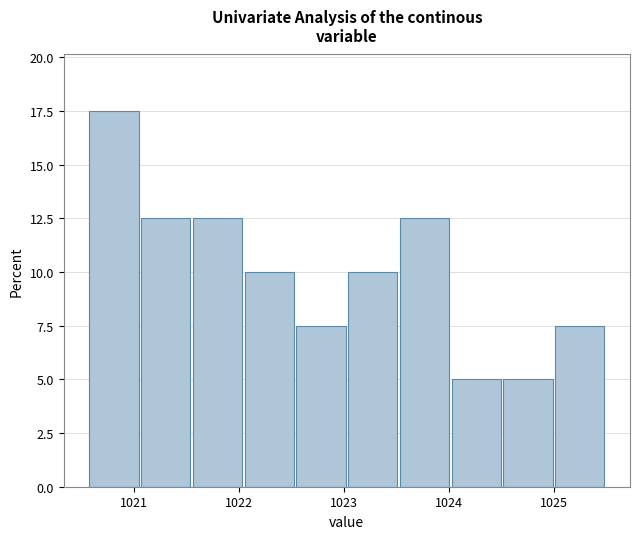

Reading left to right, transcribe this chart: for each bar, give the range it covers on the x-axis and its height. Neither the bar edges nor the heights are printed on the chart, so give them approximately, as read against the axes.

1020.6 to 1021.1: 17.5
1021.1 to 1021.6: 12.5
1021.6 to 1022.1: 12.5
1022.1 to 1022.5: 10.0
1022.5 to 1023.0: 7.5
1023.0 to 1023.5: 10.0
1023.5 to 1024.0: 12.5
1024.0 to 1024.5: 5.0
1024.5 to 1025.0: 5.0
1025.0 to 1025.5: 7.5